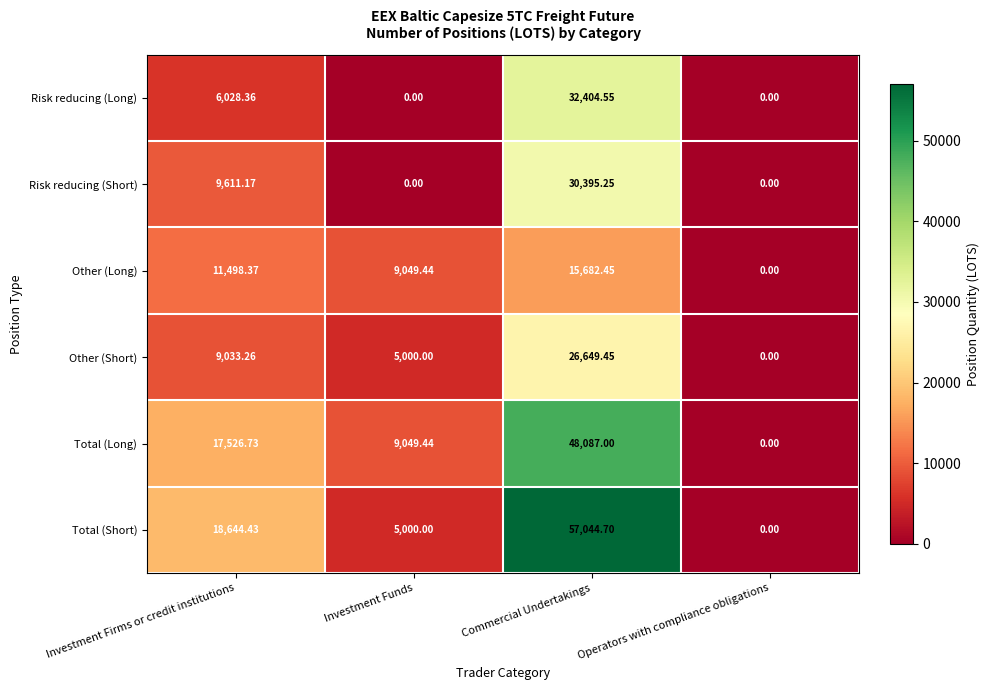

At which label does Other (Short) reach its minimum?

Operators with compliance obligations